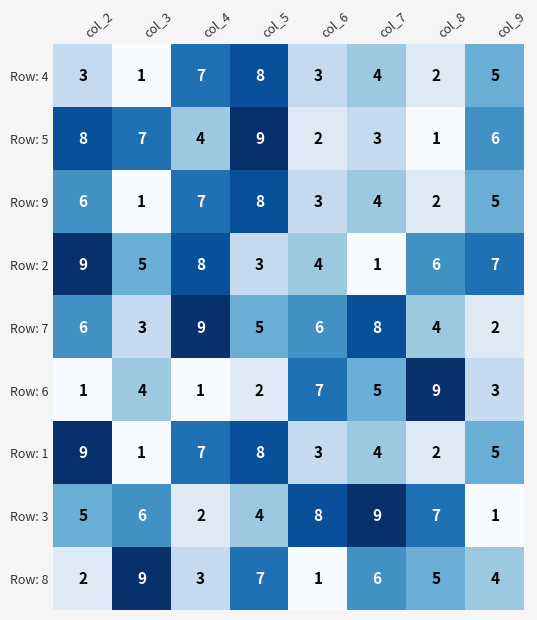

At which category is the sum across all series the highest?

col_5